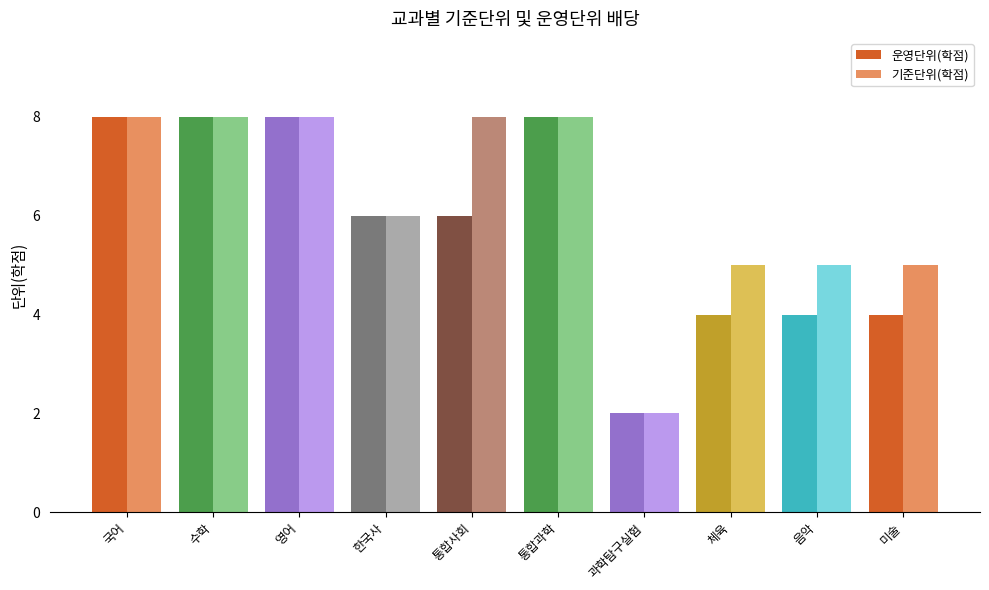

What position from the right is 미술?

1